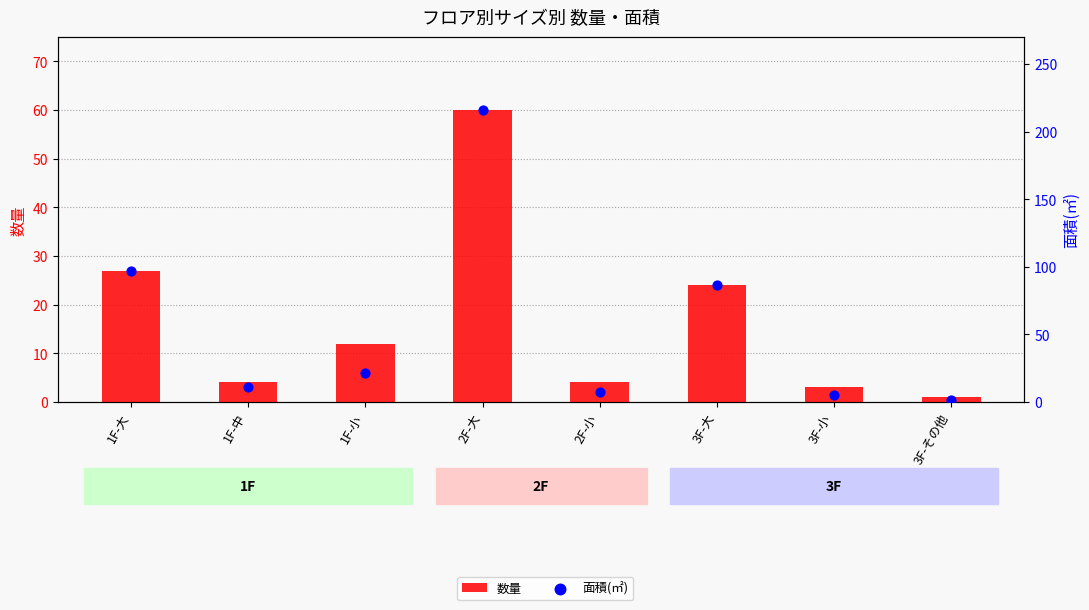

Which series has the largest total across all categories?

面積(㎡)